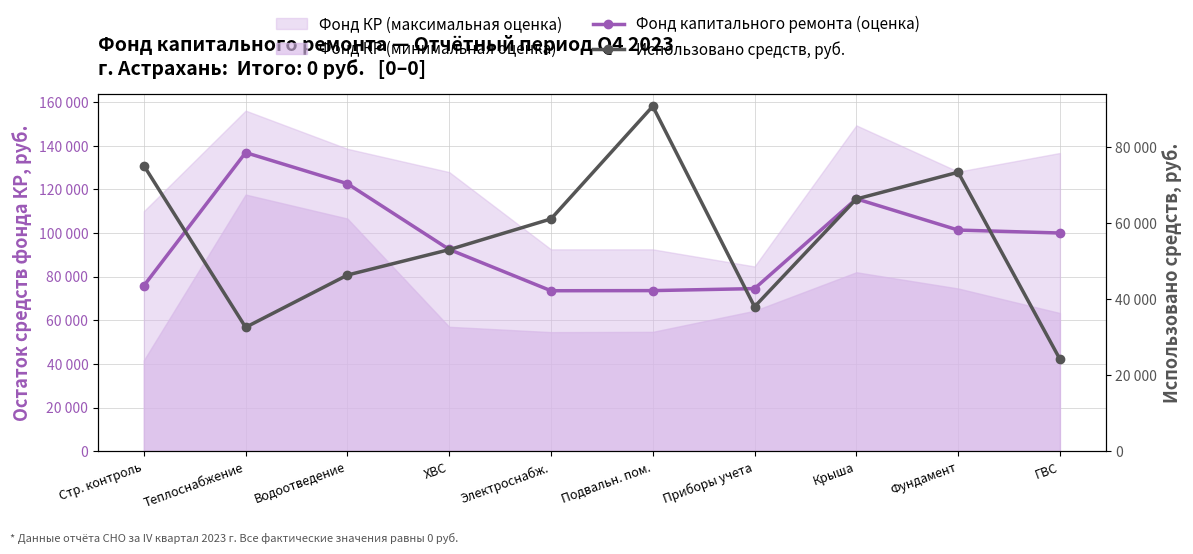

How many lines are shown in the chart?

2